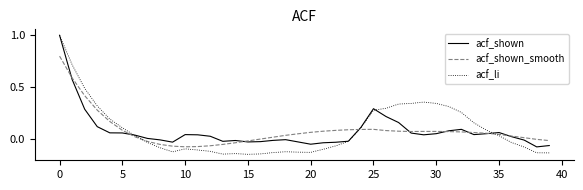

How many positive values does the acf_li series have?

19